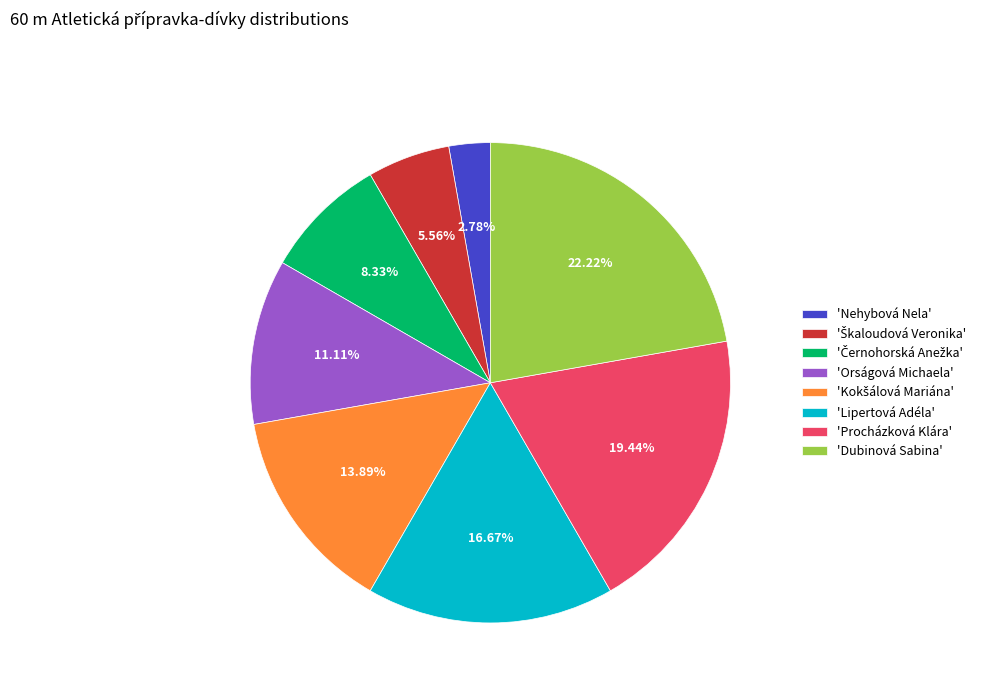

How many segments does this pie chart have?

8